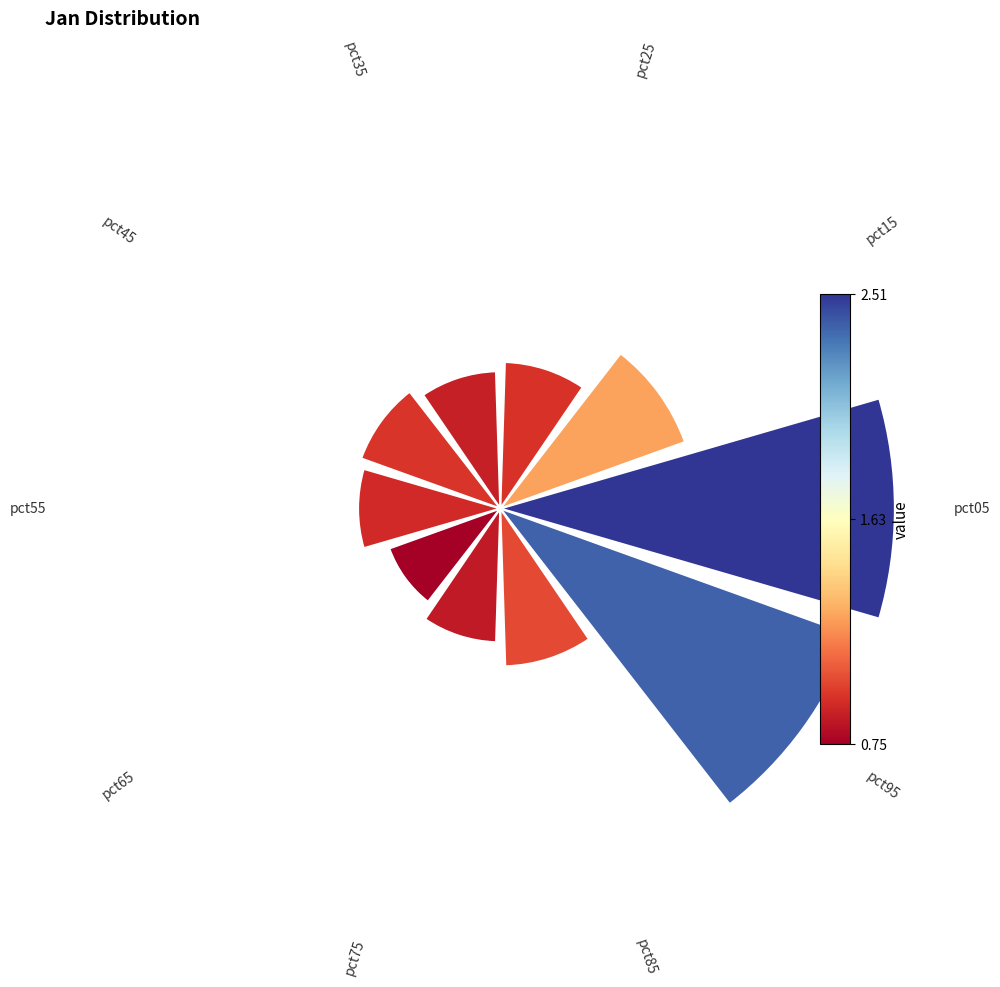

How many segments does this pie chart have?

10